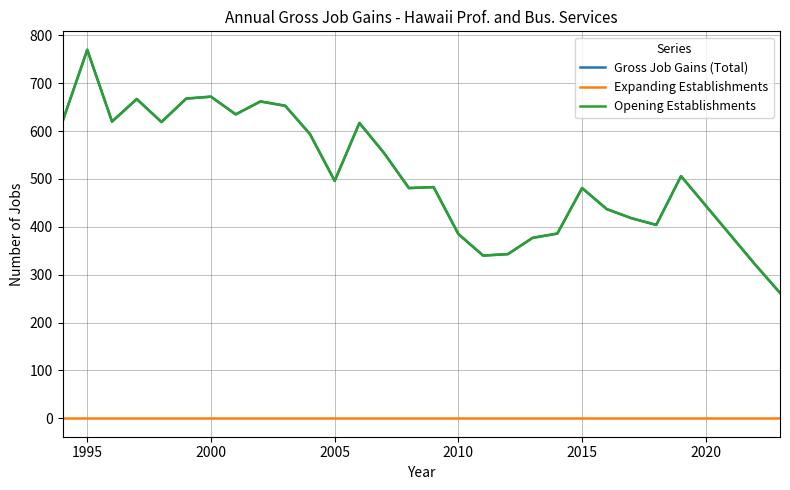

True or false: Expanding Establishments and Opening Establishments intersect in this chart.

False